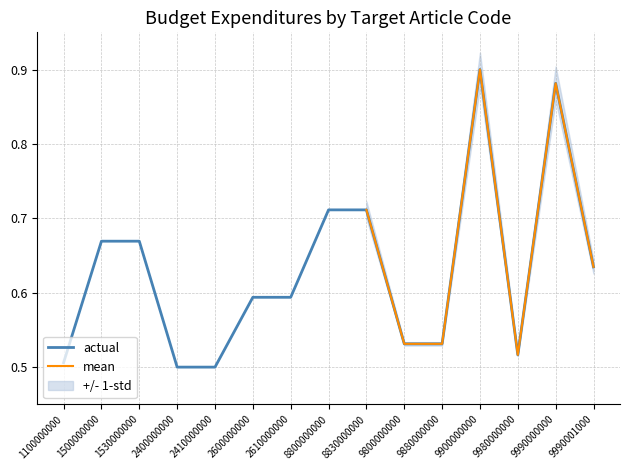

Is it true that the value at 9880000000 is 0.1?

False